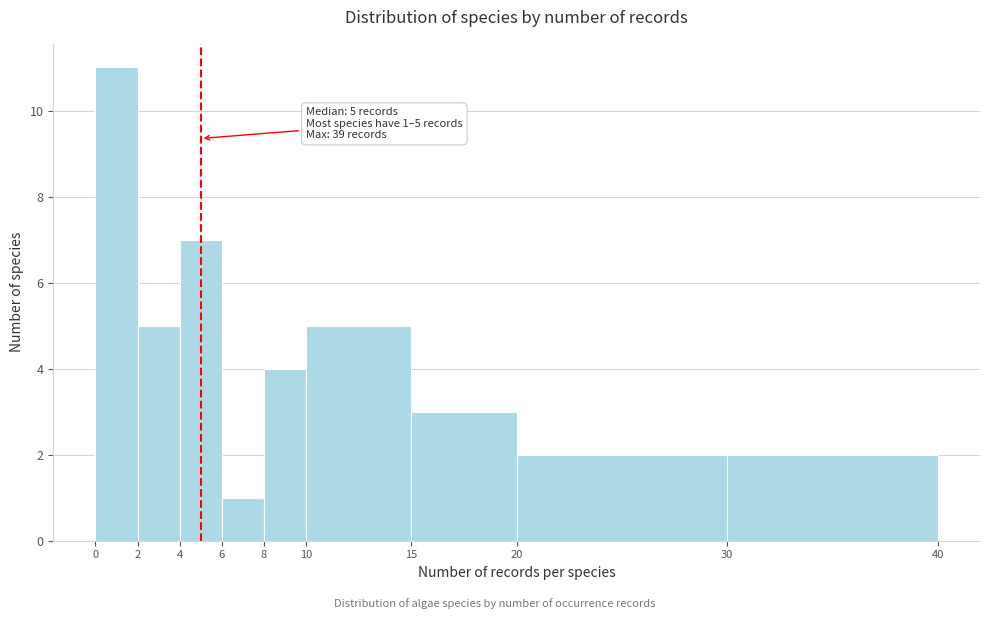

Over which range of the x-axis is the bar tallest?

0 to 2